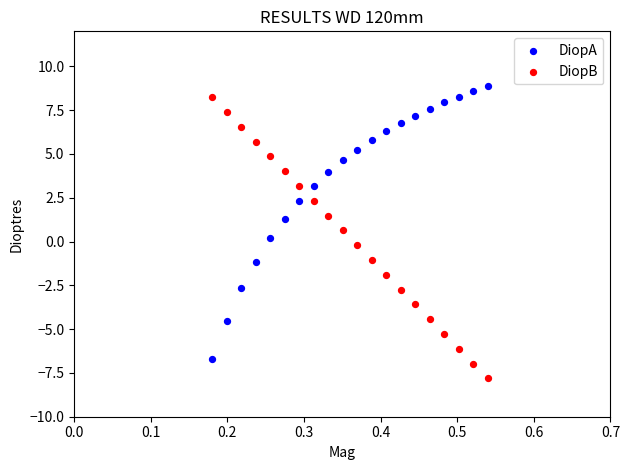

What is the X range (max minus min) for the scatter plot?

0.4